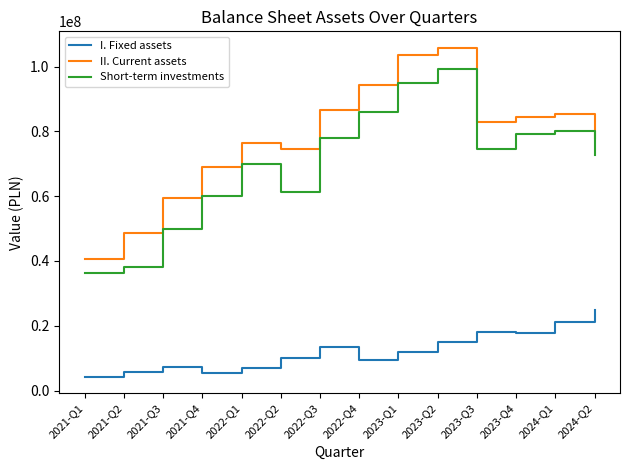

What is the greatest value displayed?

105847544.7